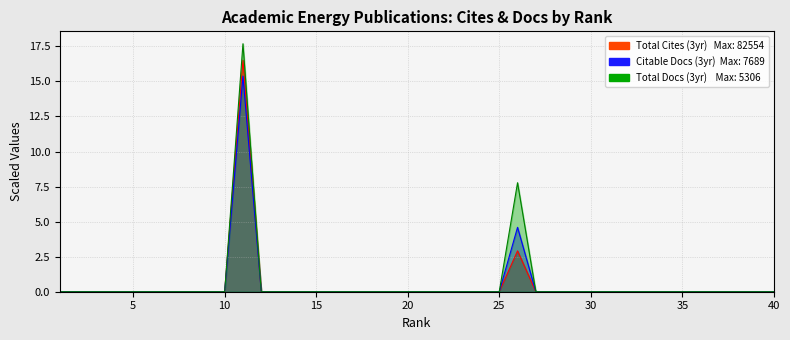

What is the difference between the maximum and minimum values in the Total Cites (3years) series?

16.5